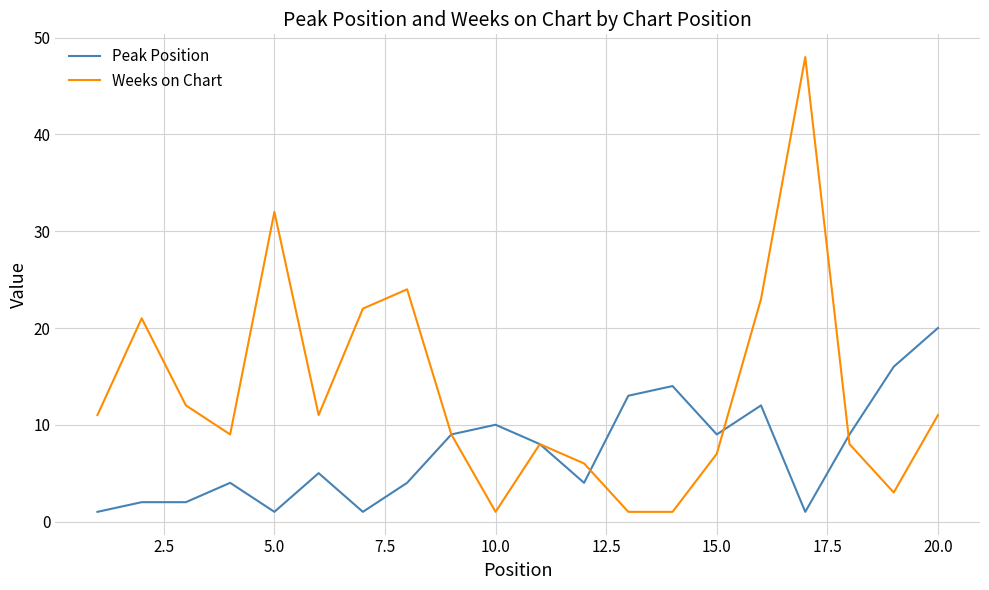

List the series in order of their peak value, highest first.

Weeks on Chart, Peak Position